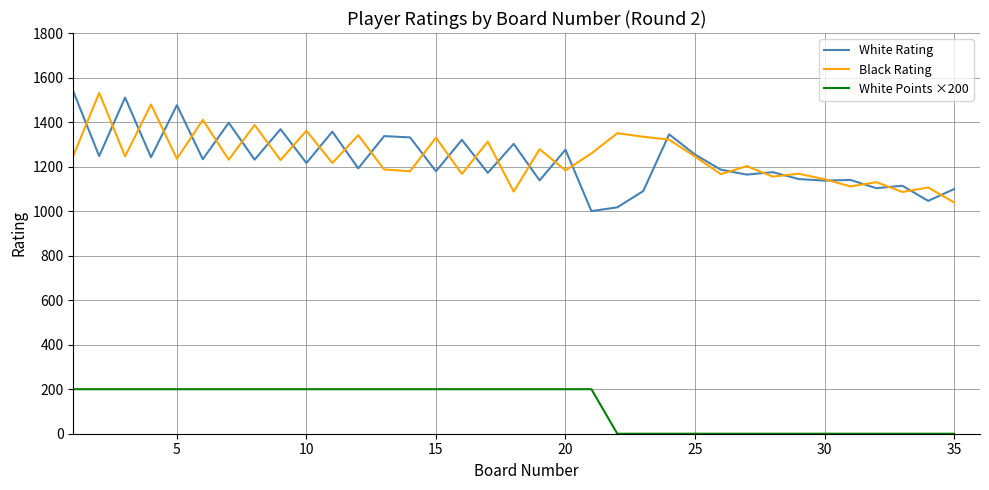

True or false: White Points ×200 and White Rating intersect in this chart.

False